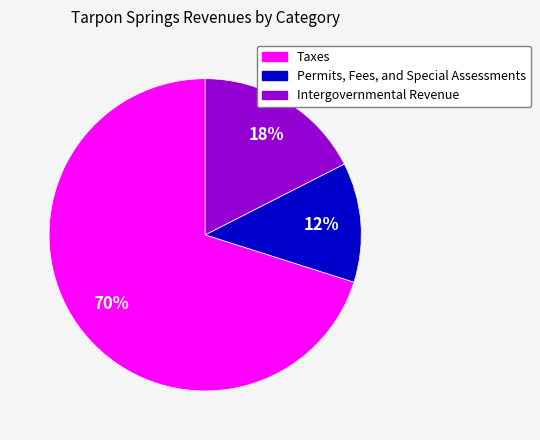

To the nearest percent, what is the combined percentage of Permits, Fees, and Special Assessments and Taxes?

82%